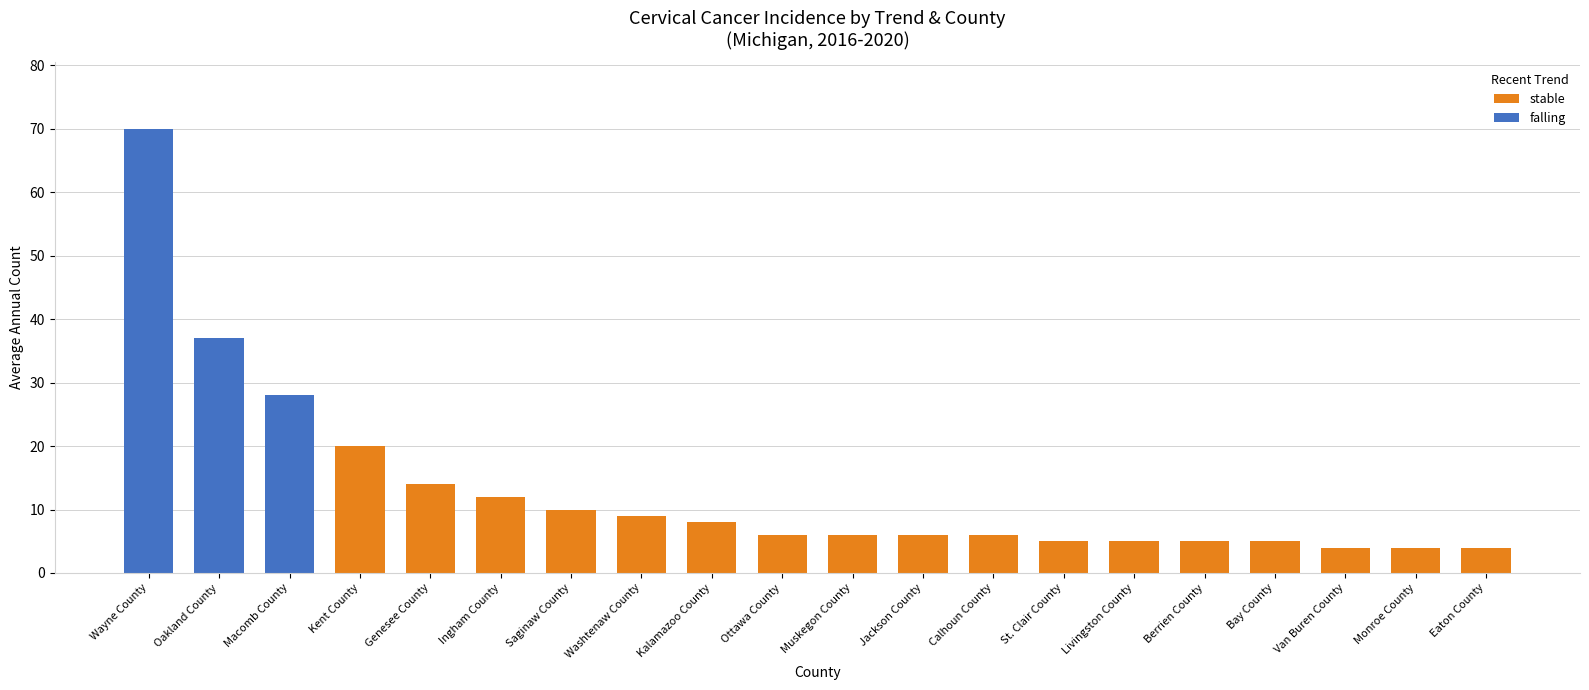

What is the sum of all stable values?

129